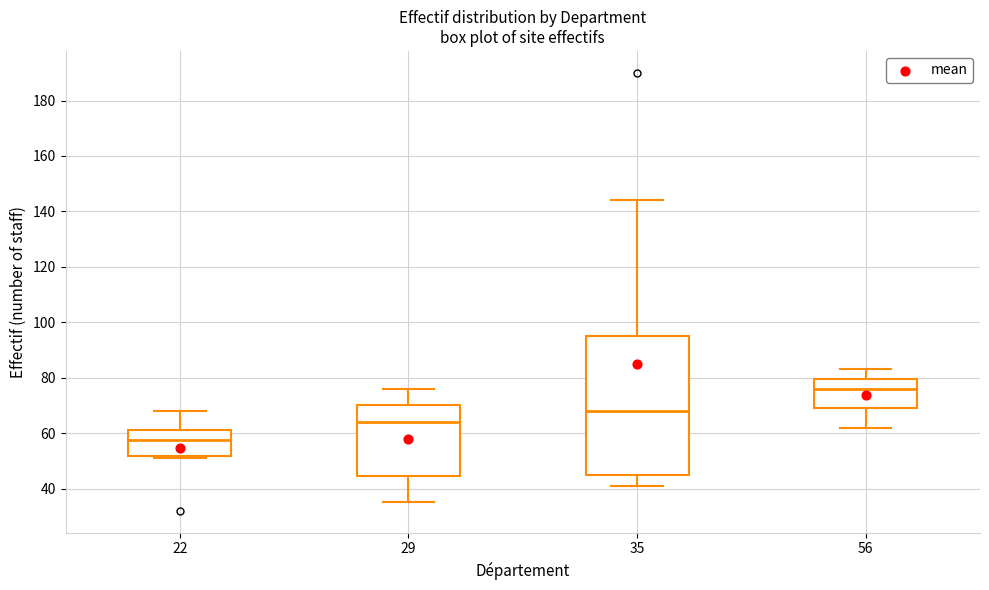

Reading left to right, read every box against the y-axis: the position of its median line, the range the box covers, and the ends of its whiskers. The values are not printed on the chart, so give them approximately, as read against the axis.

22: median 58, box 52 to 62, whiskers 52 (just below the box's lower edge) to 68
29: median 64, box 44 to 70, whiskers 36 to 76
35: median 68, box 46 to 96, whiskers 42 to 144
56: median 76, box 70 to 80, whiskers 62 to 84